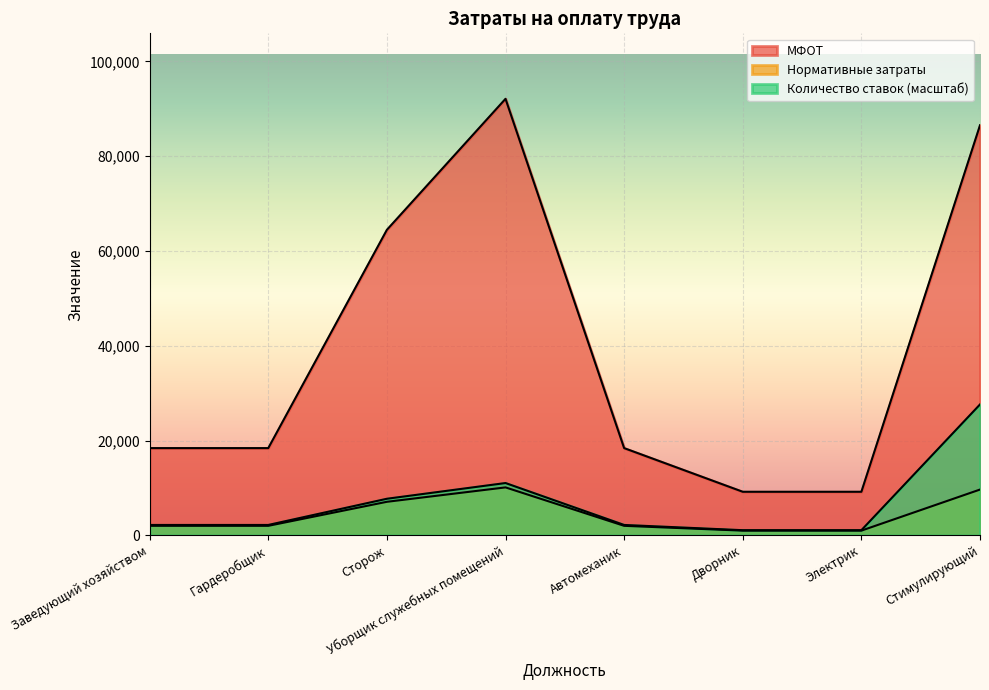

Is the value of МФОТ at Гардеробщик greater than the value of Количество ставок at Сторож?

Yes